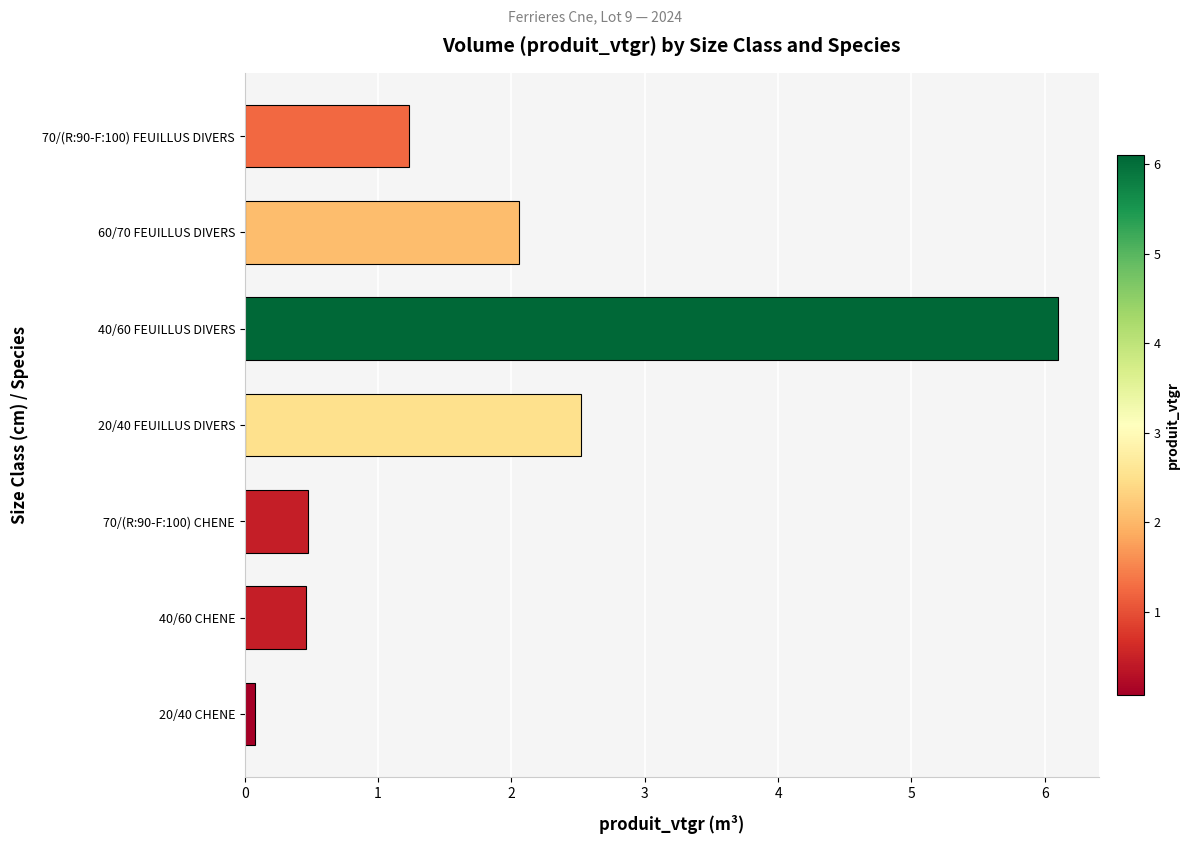

Reading top to bottom, extract all data points from this chart.

1.2	2.1	6.1	2.5	0.5	0.5	0.1